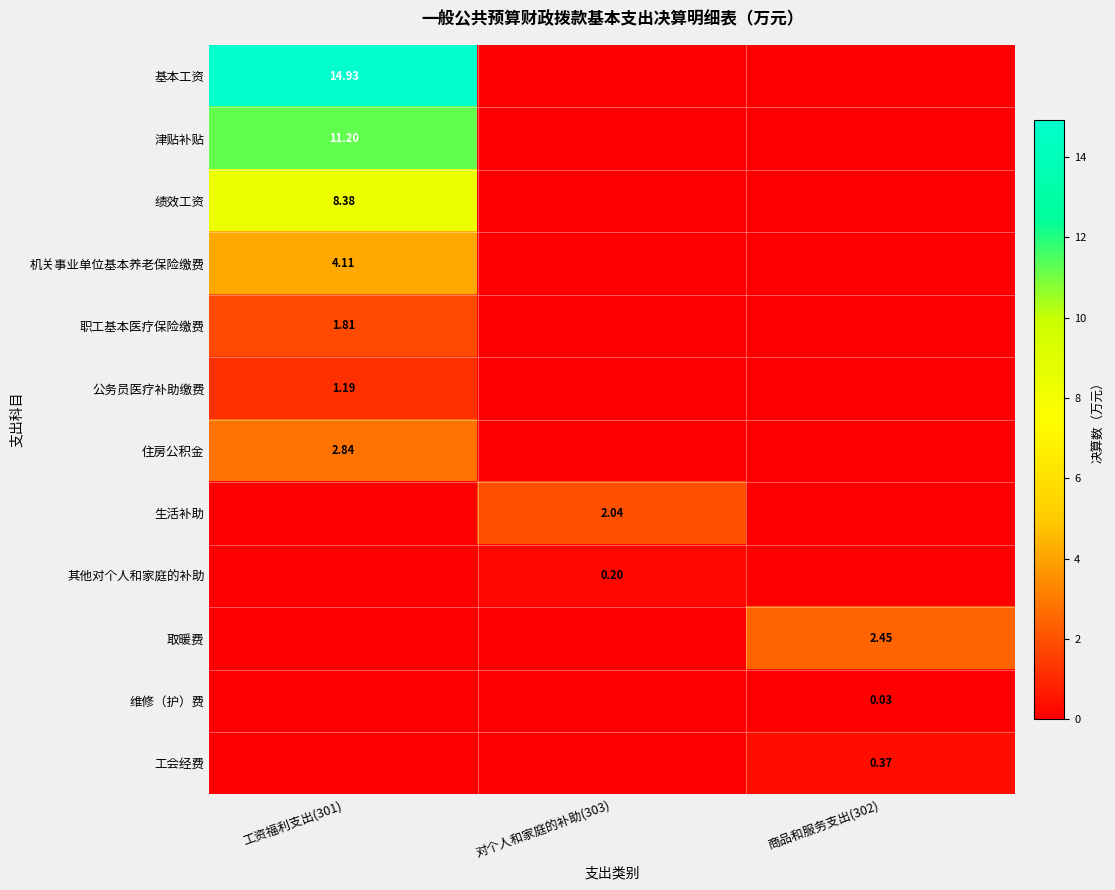

Is the value of 职工基本医疗保险缴费 at 工资福利支出(301) greater than the value of 津贴补贴 at 工资福利支出(301)?

No